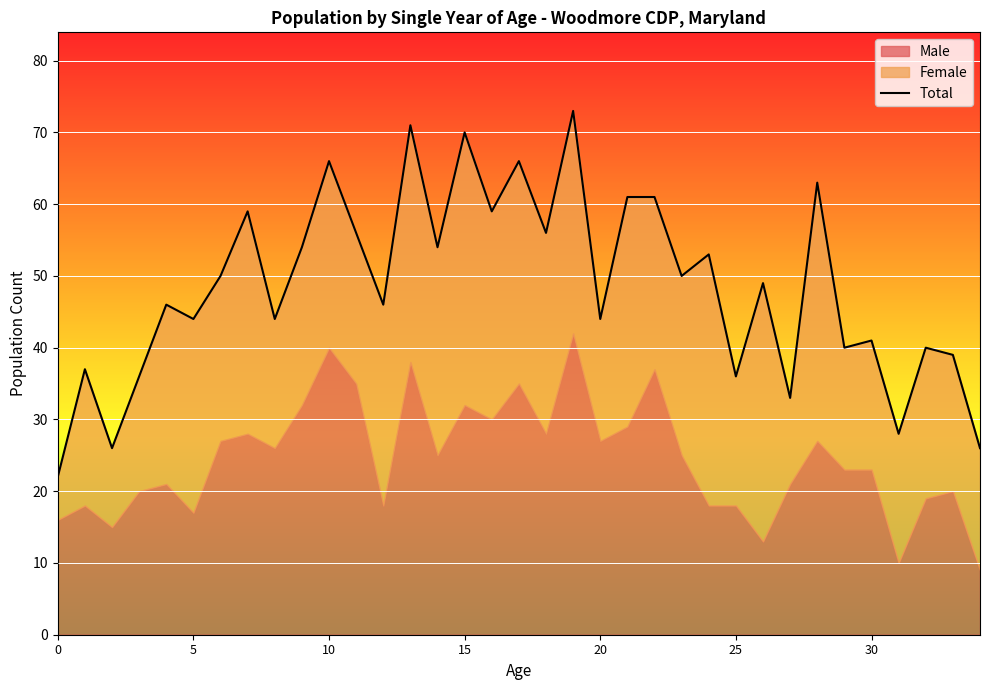

What is the difference between the maximum and minimum values?

51